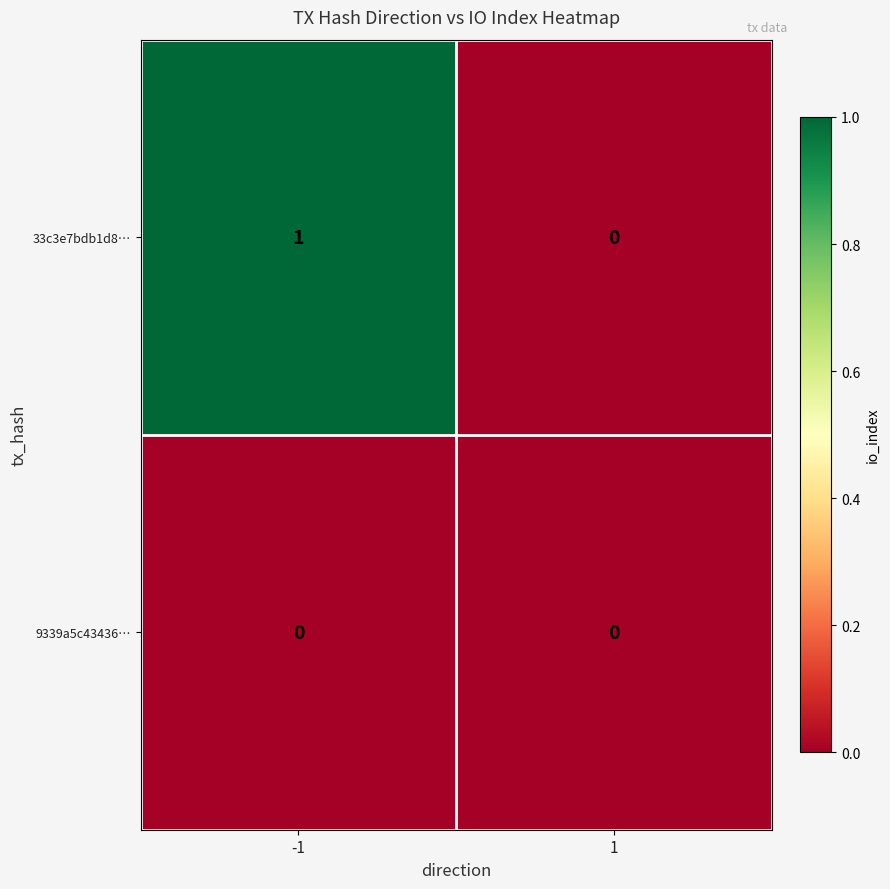

Which series has the largest total across all categories?

33c3e7bdb1d8…